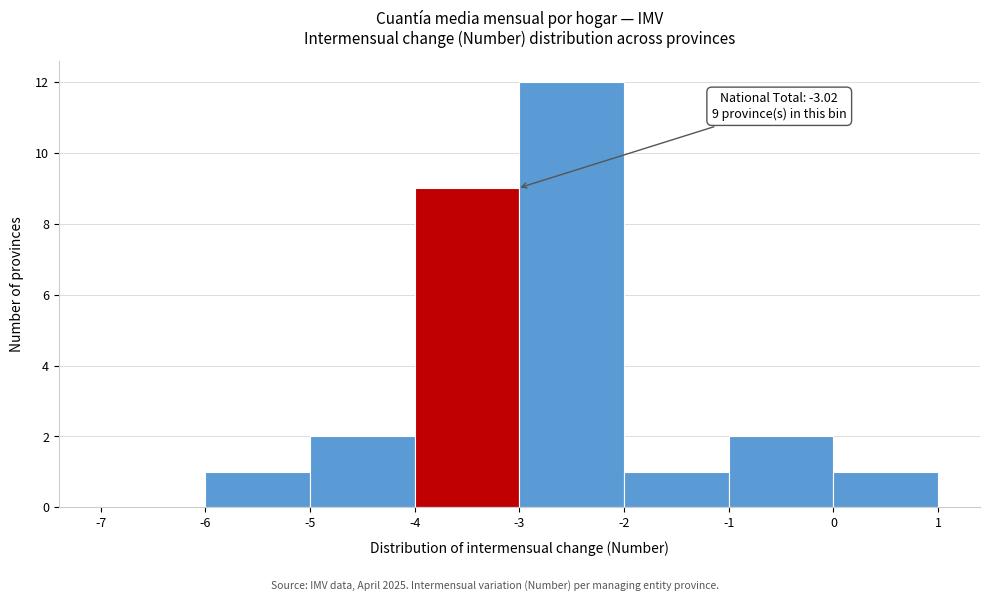

Which range on the x-axis has the tallest bar?

-3 to -2